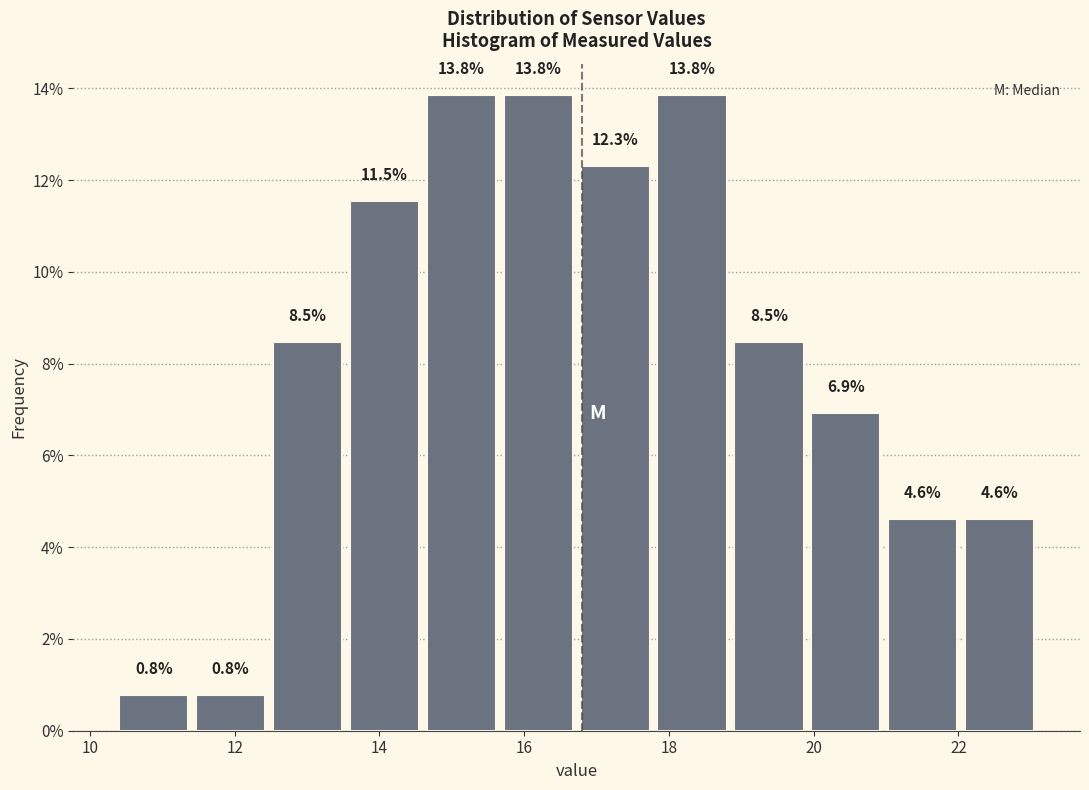

Reading left to right, list every bar in this chart as the range it spans on the x-axis followed by its height. The bar edges are not printed on the chart, so give them approximately, as read against the axis.

10.4 to 11.4: 0.8
11.4 to 12.4: 0.8
12.4 to 13.6: 8.5
13.6 to 14.6: 11.5
14.6 to 15.6: 13.8
15.6 to 16.8: 13.8
16.8 to 17.8: 12.3
17.8 to 18.8: 13.8
18.8 to 20.0: 8.5
20.0 to 21.0: 6.9
21.0 to 22.0: 4.6
22.0 to 23.2: 4.6